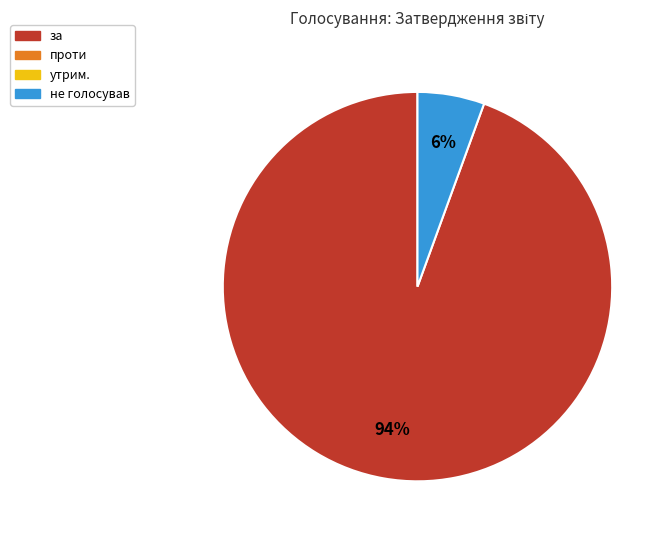

Is there a majority slice in this chart?

Yes